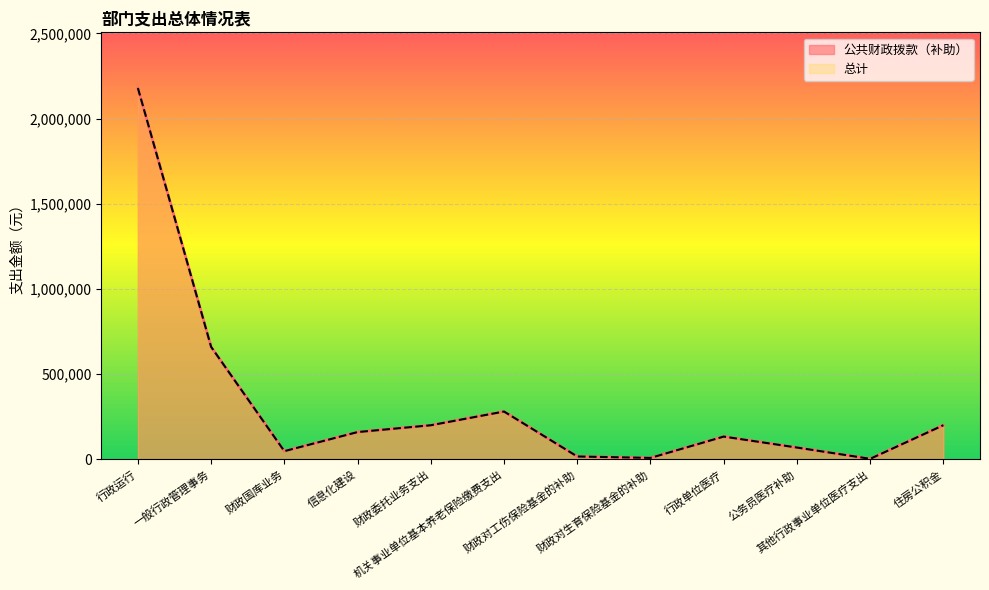

The value of 总计 at 财政对生育保险基金的补助 is 5088. True or false?

False